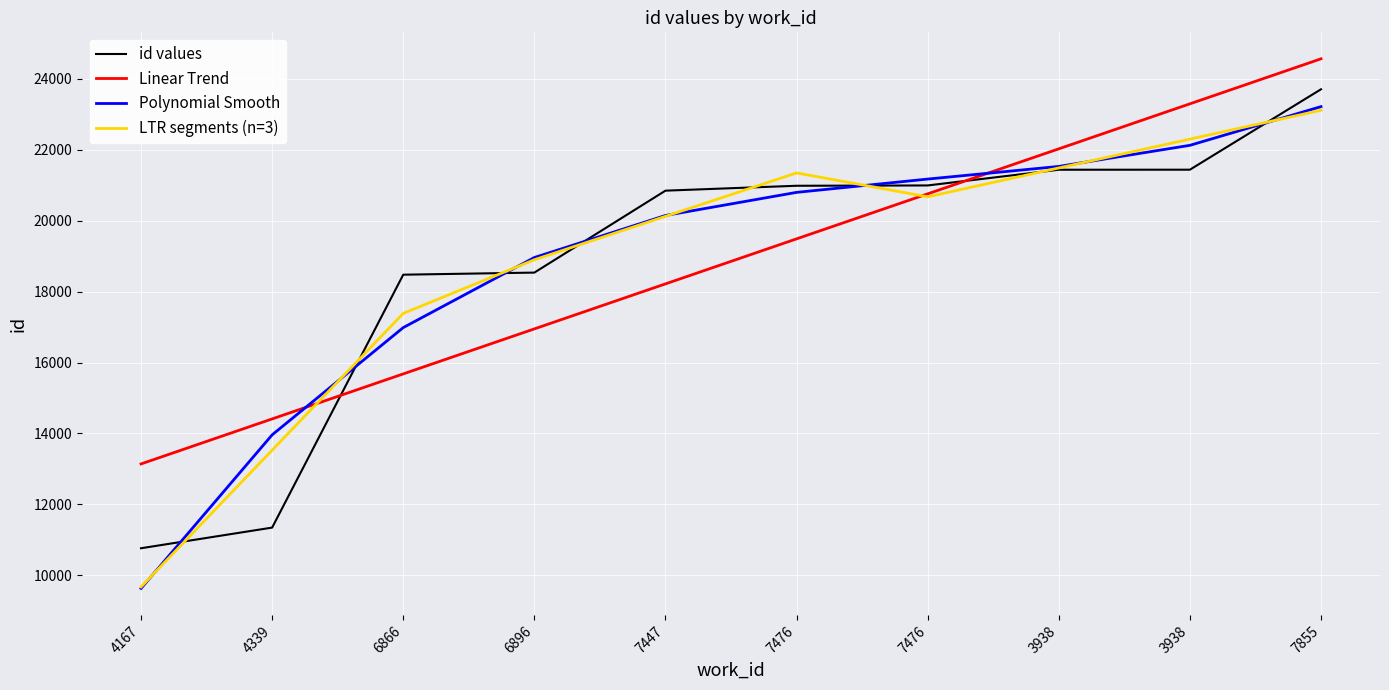

Is this an area chart (filled region under the line)?

No